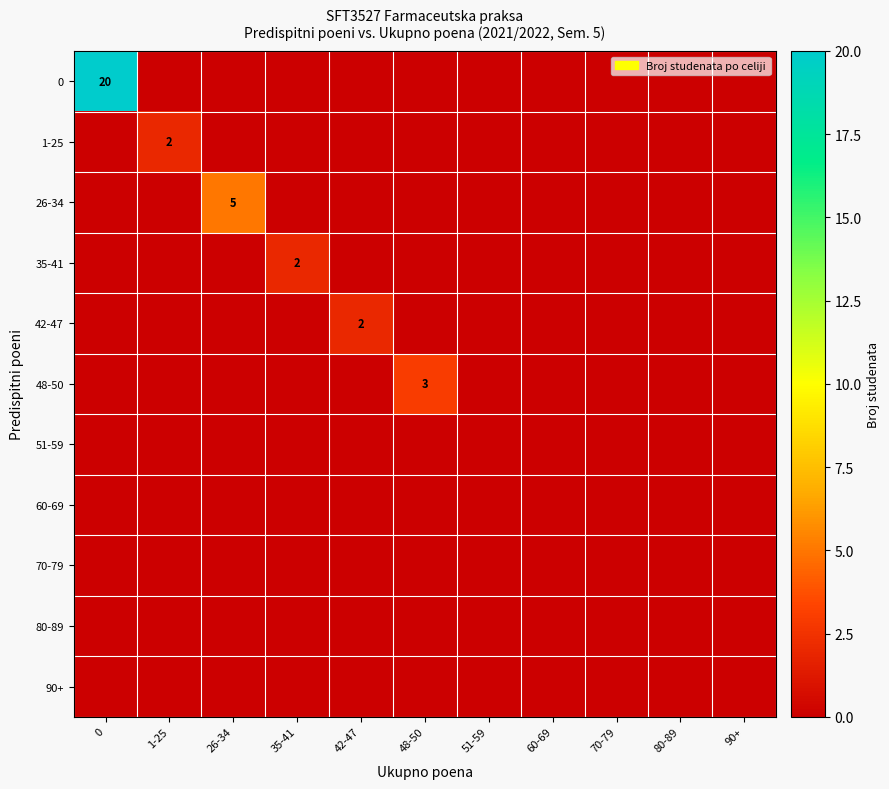

Which series changed the most between 35-41 and 70-79?

35-41